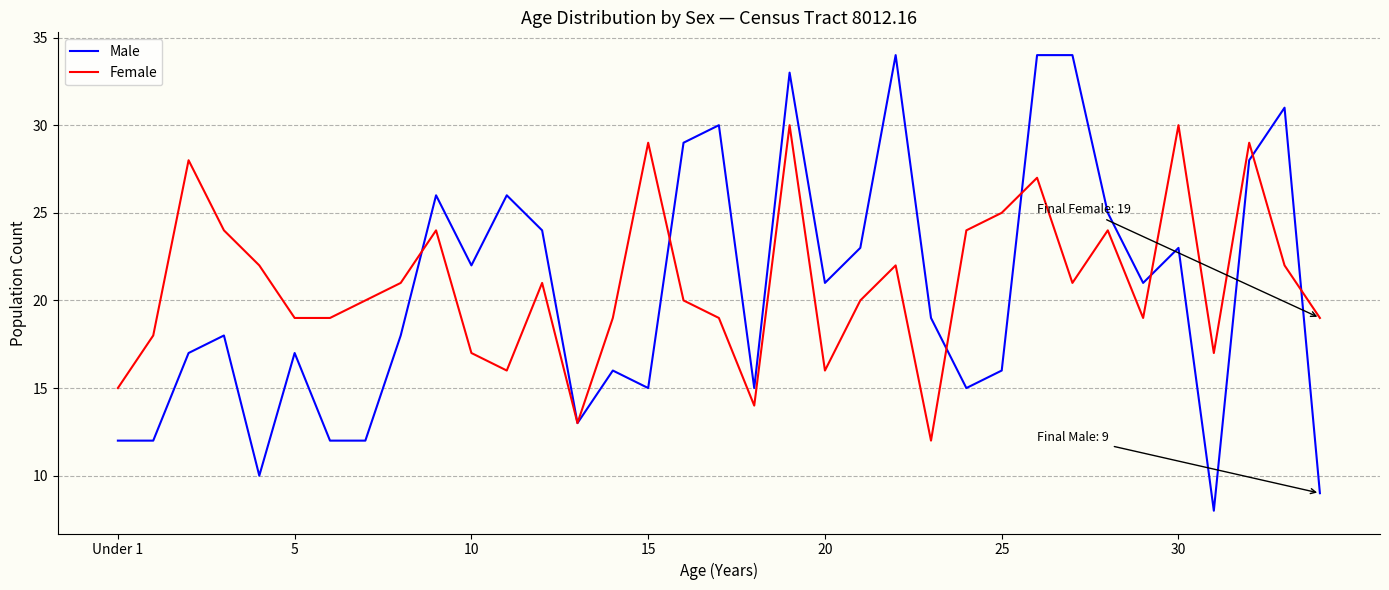

At how many categories does at least one series exceed 32?

4